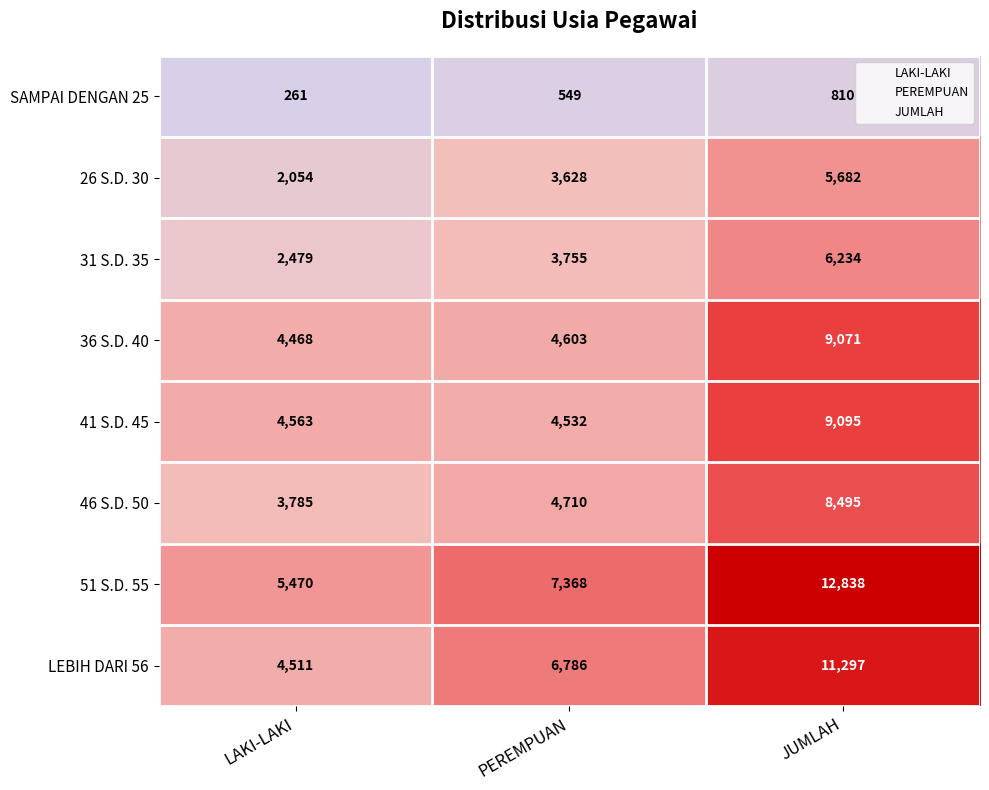

Which series has the largest total across all categories?

51 S.D. 55